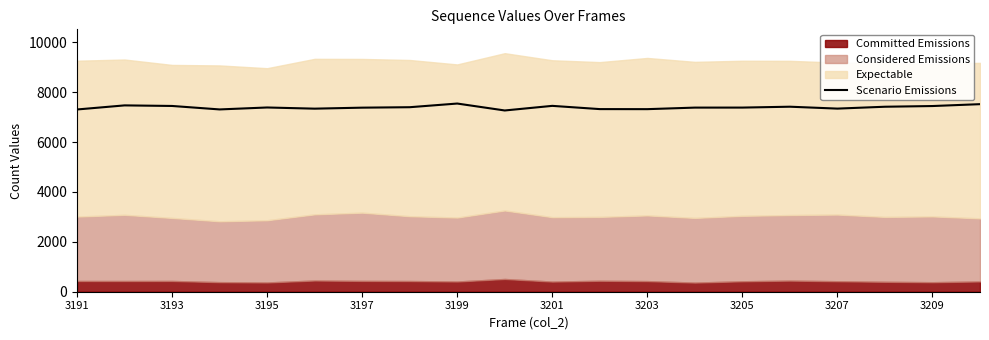

What is the value of the 18th point from the left?

7417